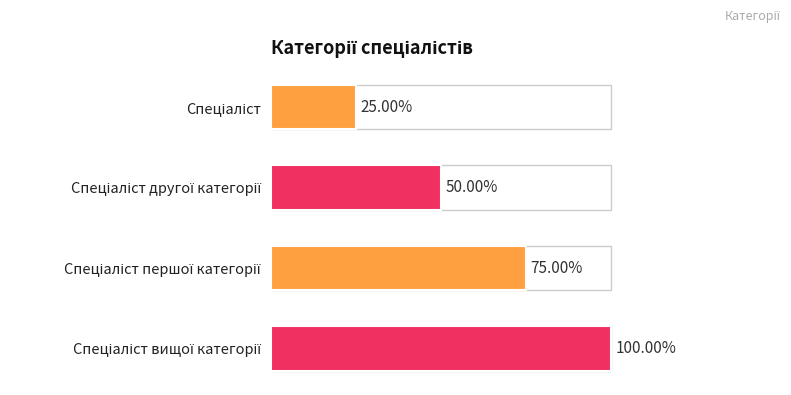

Does the chart contain any negative values?

No